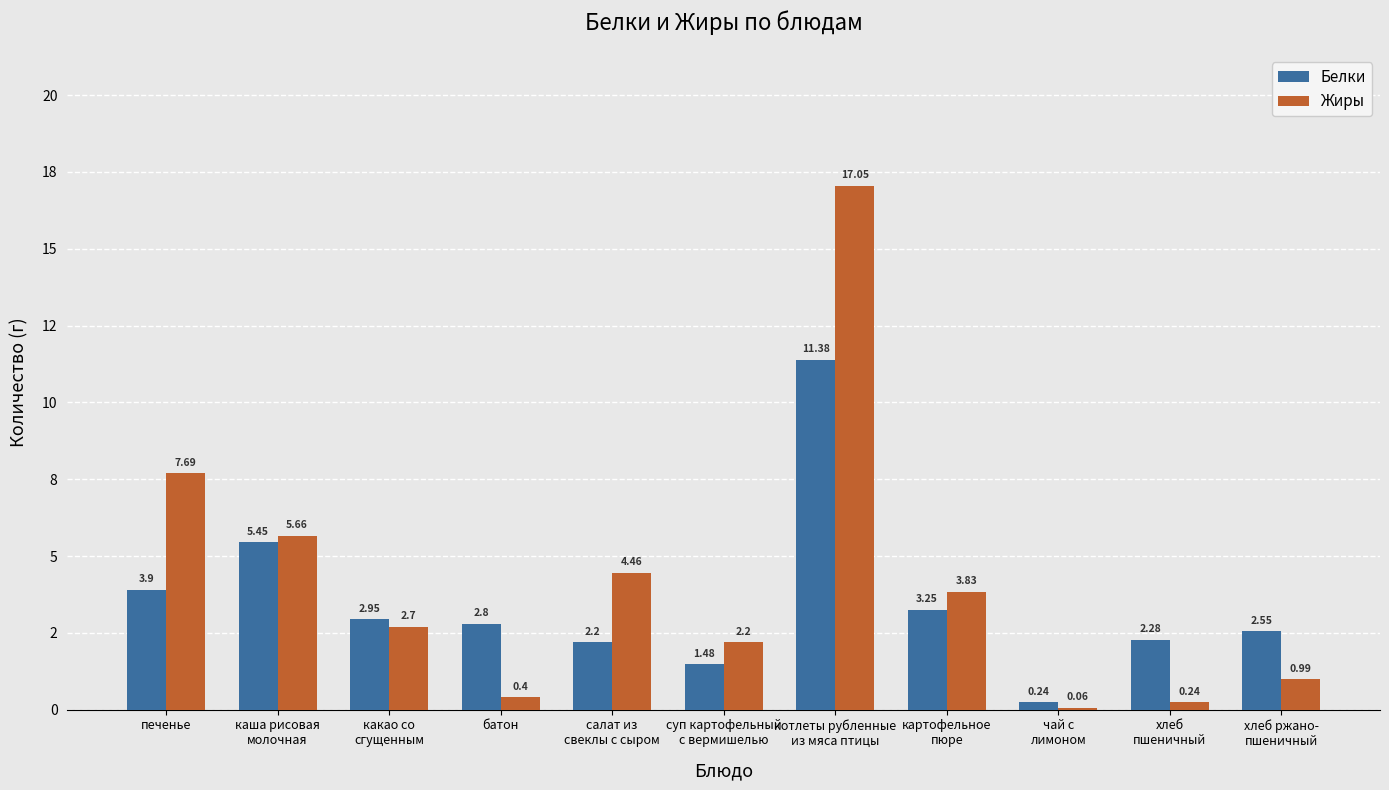

At which label does Белки reach its peak?

котлеты рубленные
из мяса птицы